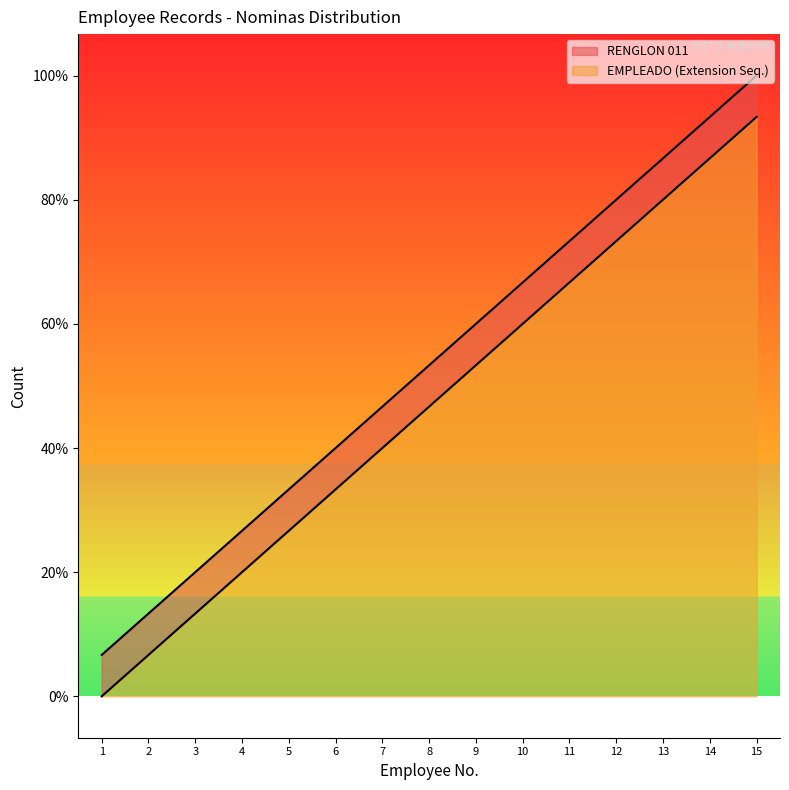

What is the smallest value displayed?

1